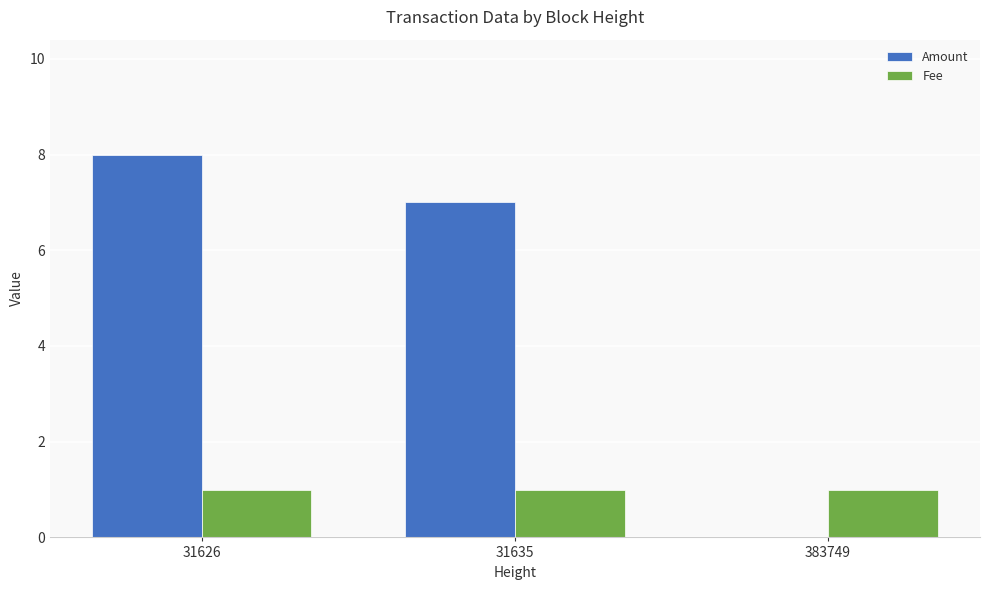

What is the highest value of the Amount series?

8